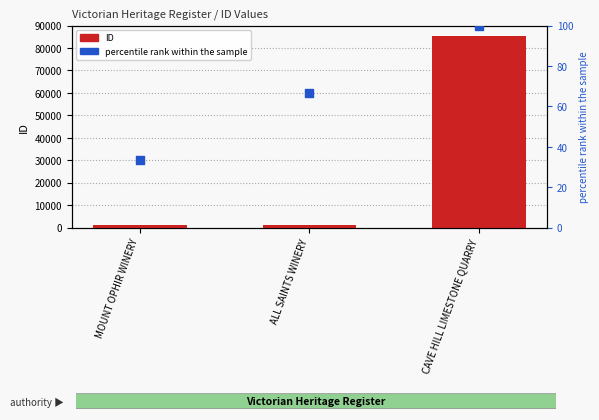

Which series has the largest total across all categories?

ID